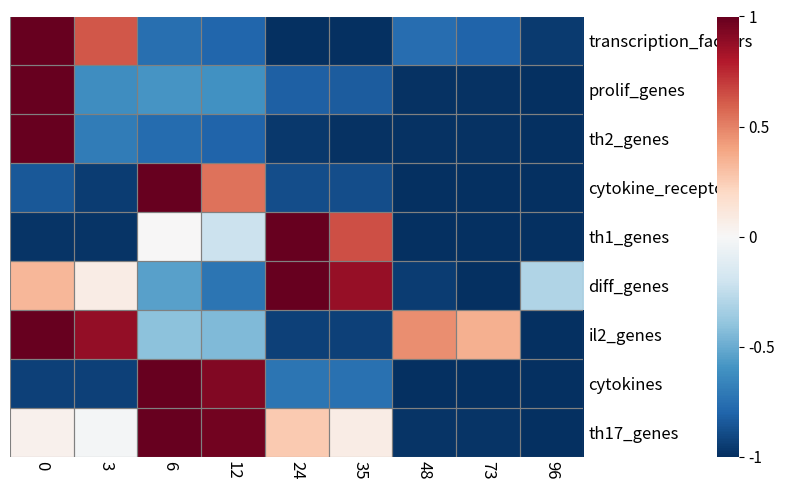

Reading left to right, list all the values displayed in this chart.

transcription_factors: 0=1.0	3=0.6	6=-0.8	12=-0.8	24=-1.0	35=-1.0	48=-0.8	73=-0.8	96=-1.0
prolif_genes: 0=1.0	3=-0.6	6=-0.6	12=-0.6	24=-0.8	35=-0.8	48=-1.0	73=-1.0	96=-1.0
th2_genes: 0=1.0	3=-0.7	6=-0.8	12=-0.8	24=-1.0	35=-1.0	48=-1.0	73=-1.0	96=-1.0
cytokine_receptor: 0=-0.8	3=-1.0	6=1.0	12=0.5	24=-0.9	35=-0.9	48=-1.0	73=-1.0	96=-1.0
th1_genes: 0=-1.0	3=-1.0	6=0.0	12=-0.2	24=1.0	35=0.6	48=-1.0	73=-1.0	96=-1.0
diff_genes: 0=0.3	3=0.1	6=-0.5	12=-0.7	24=1.0	35=0.9	48=-1.0	73=-1.0	96=-0.3
il2_genes: 0=1.0	3=0.9	6=-0.4	12=-0.4	24=-0.9	35=-0.9	48=0.5	73=0.4	96=-1.0
cytokines: 0=-0.9	3=-0.9	6=1.0	12=0.9	24=-0.7	35=-0.7	48=-1.0	73=-1.0	96=-1.0
th17_genes: 0=0.0	3=-0.0	6=1.0	12=1.0	24=0.3	35=0.1	48=-1.0	73=-1.0	96=-1.0